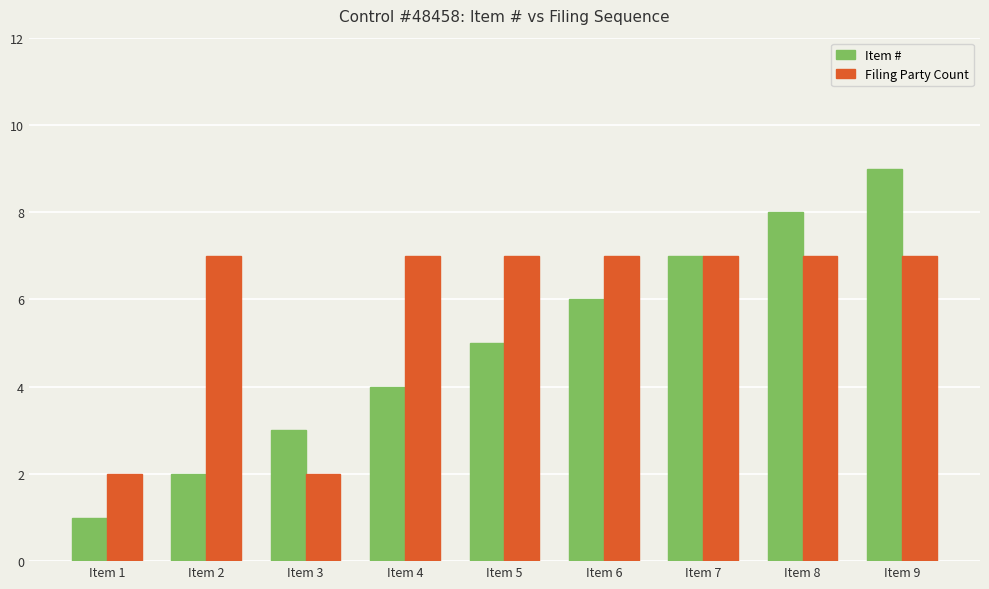

At Item 3, list the series in order from largest to smallest.

Item #, Filing Party Count